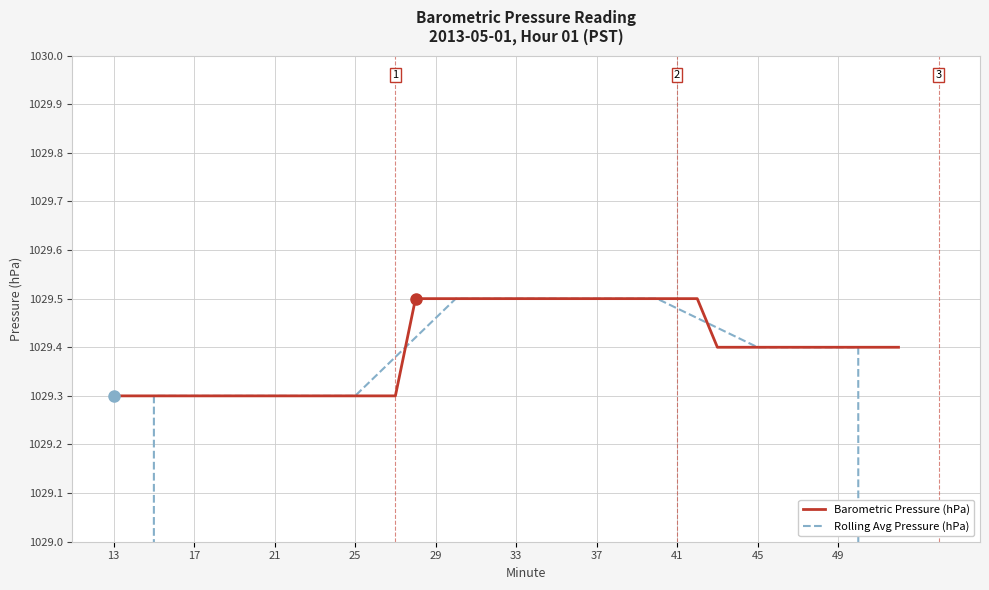

The value of Barometric Pressure (hPa) at 27 is 542.2. True or false?

False